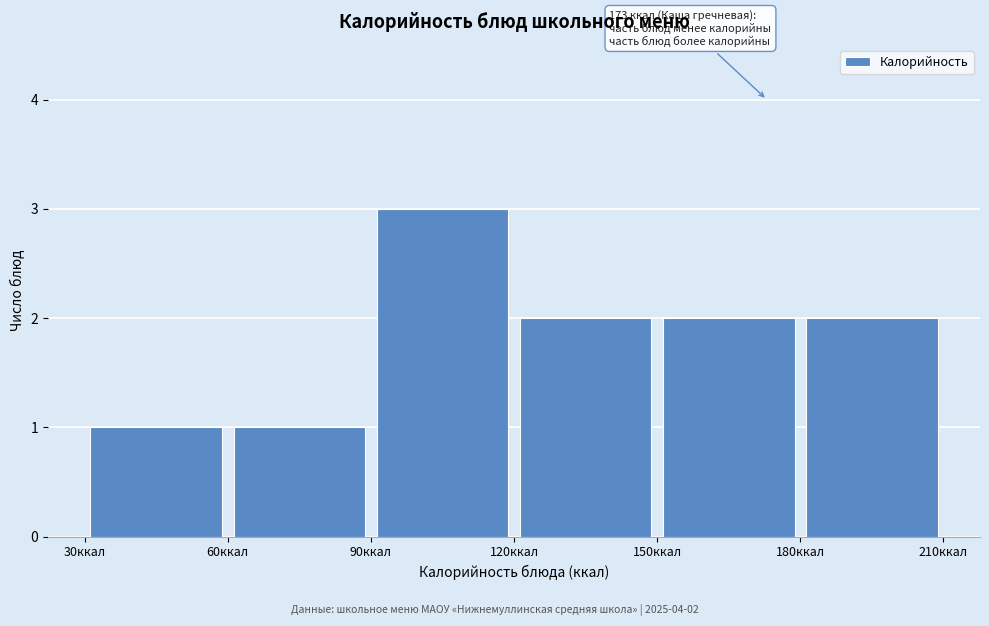

Which range on the x-axis has the tallest bar?

90 to 120